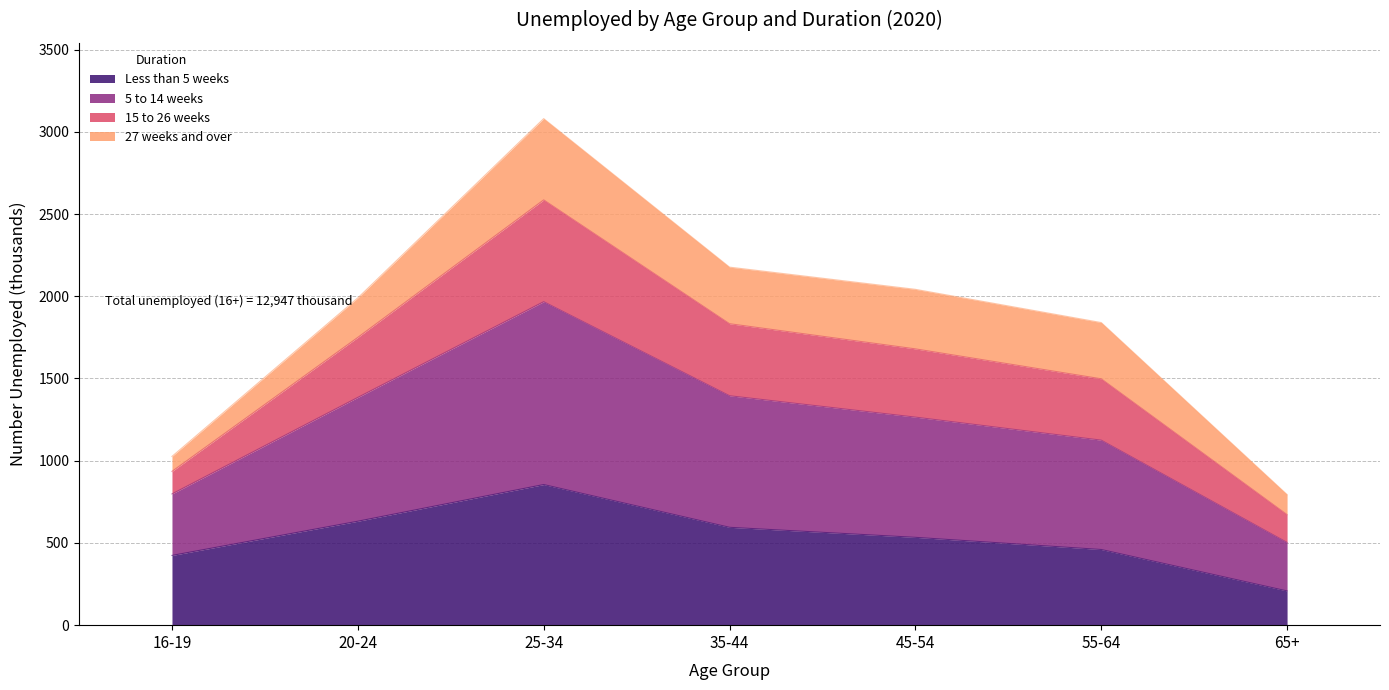

True or false: 5 to 14 weeks and Less than 5 weeks intersect in this chart.

False